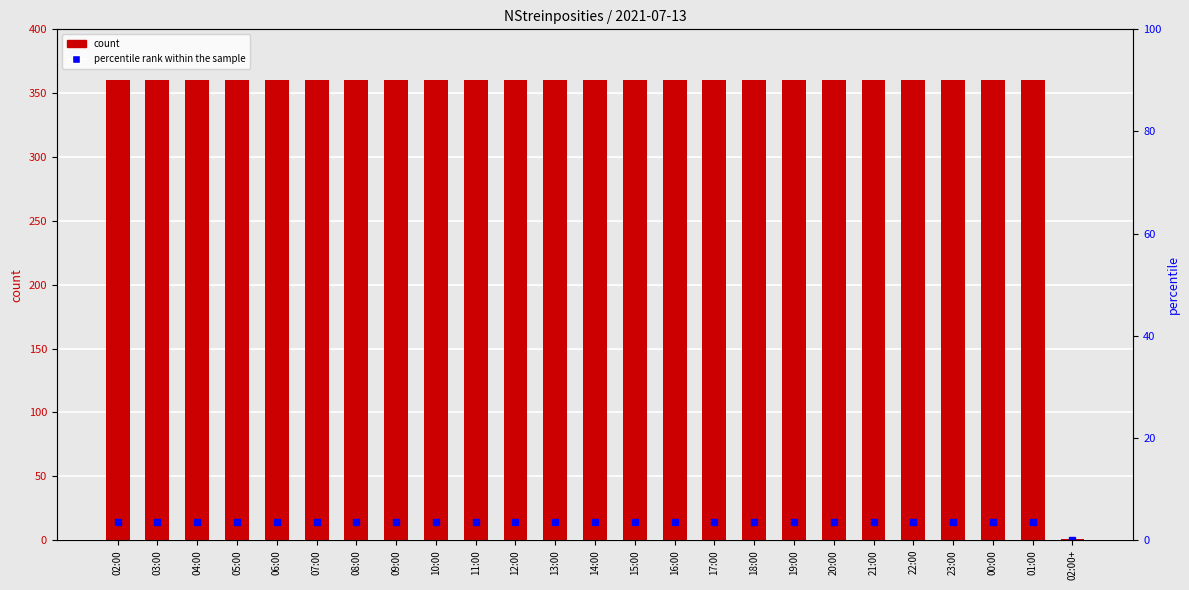

What is the sum of all values?

8641